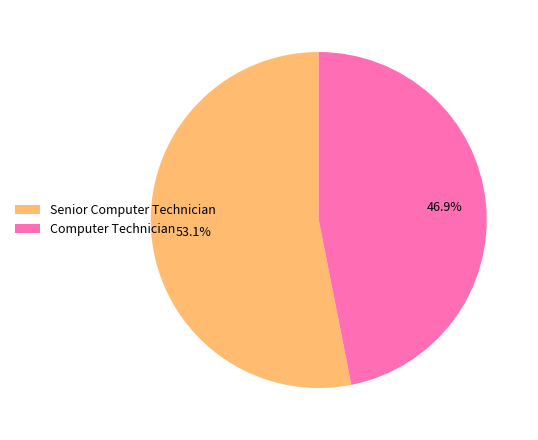

How many slices are in this pie chart?

2